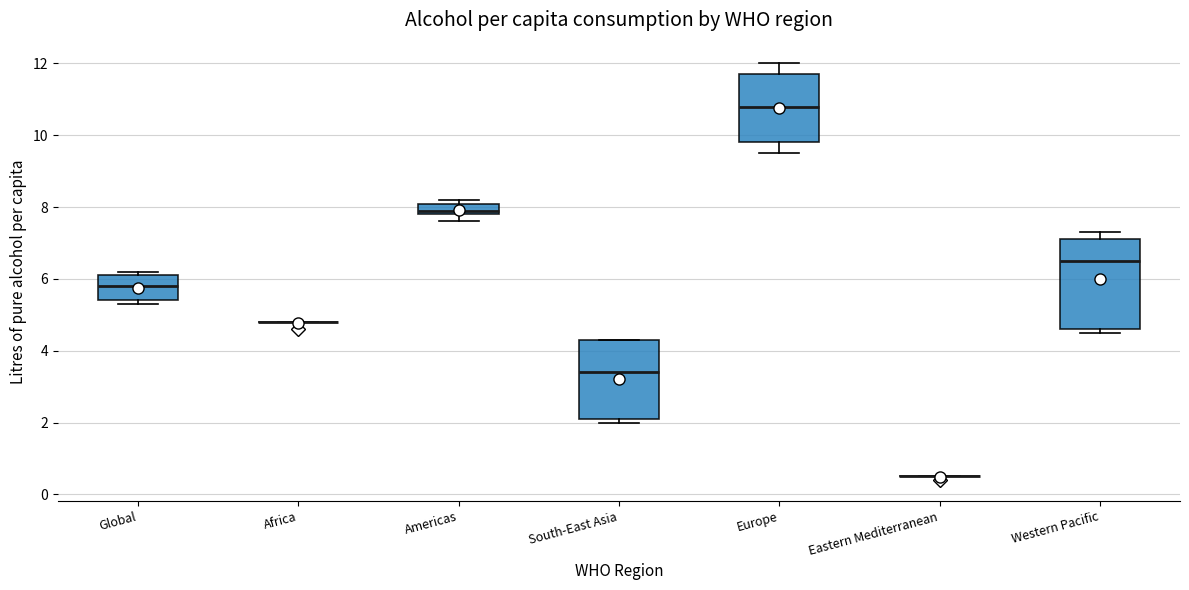

Comparing the boxes themselves (not the whiskers), which one is the tallest?

Western Pacific